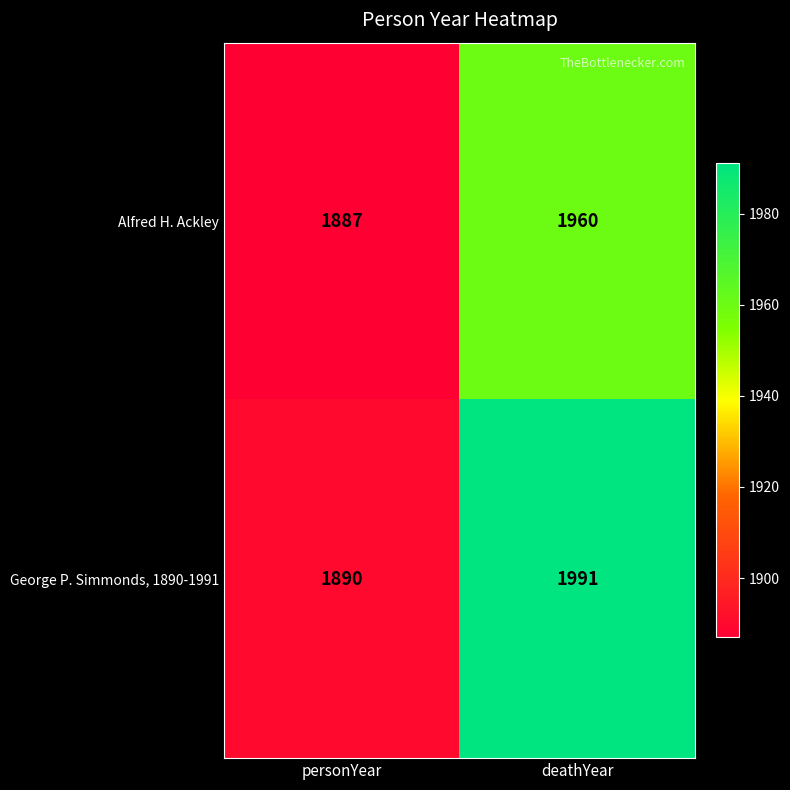

What is the smallest value displayed?

1887